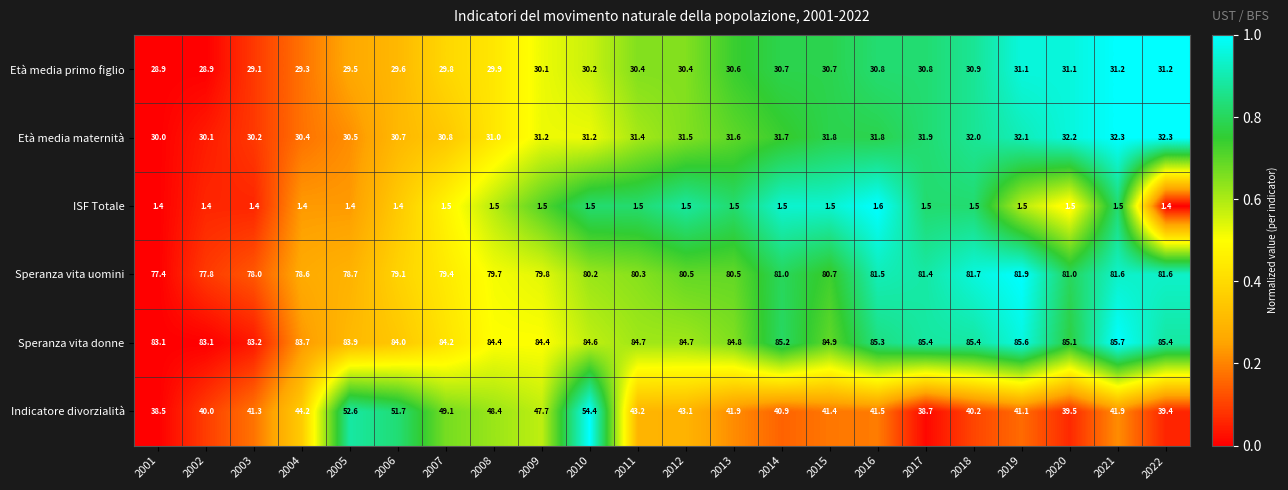

At which category is the sum across all series the highest?

2010